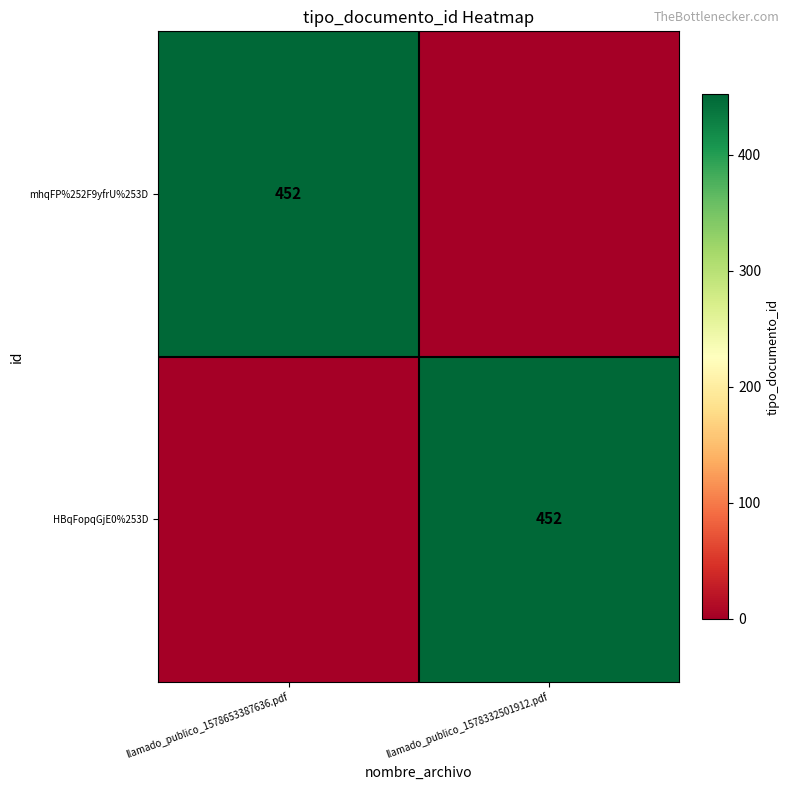

What is the greatest value displayed?

452